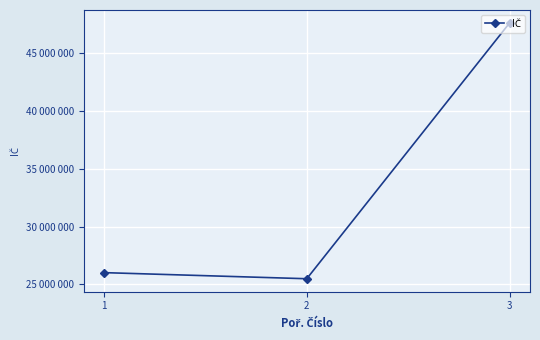

List the labels in order of value, smallest first.

2, 1, 3